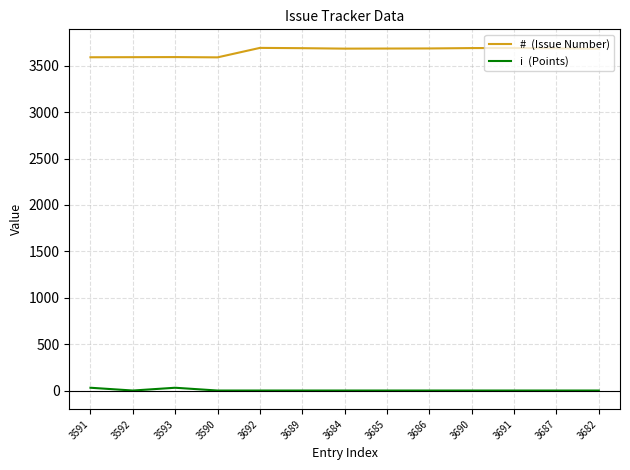

What is the label of the 3rd point from the right?

3691